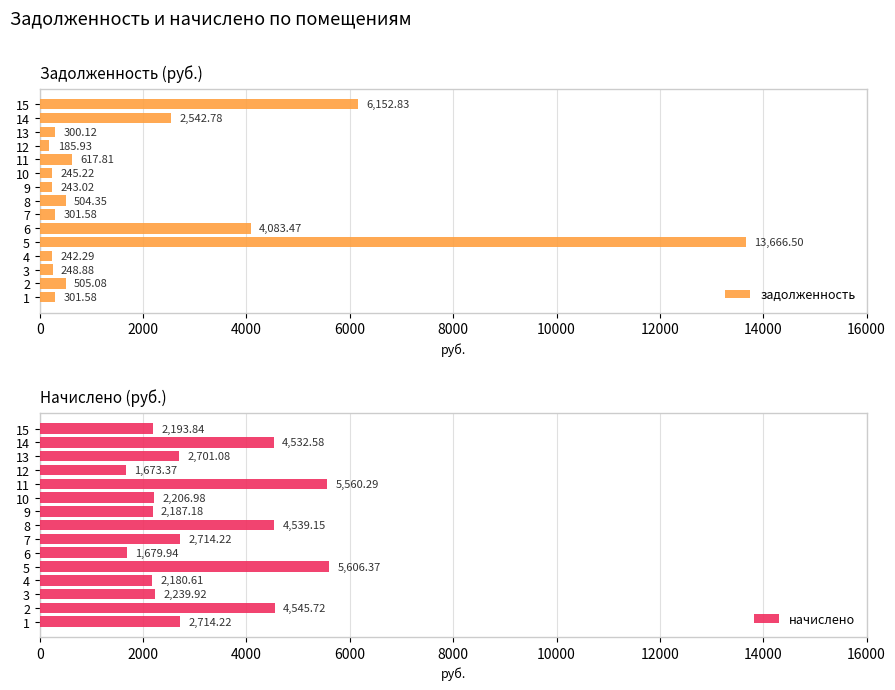

What is the difference between the second highest and minimum values in the начислено series?

3886.9